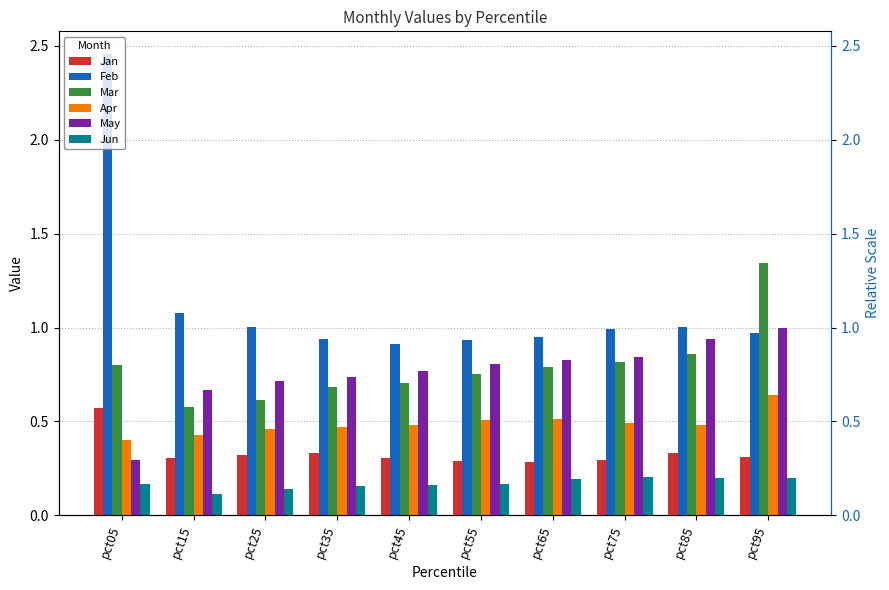

Reading left to right, list all the values displayed in this chart.

Jan: pct05=0.6	pct15=0.3	pct25=0.3	pct35=0.3	pct45=0.3	pct55=0.3	pct65=0.3	pct75=0.3	pct85=0.3	pct95=0.3
Feb: pct05=2.5	pct15=1.1	pct25=1.0	pct35=0.9	pct45=0.9	pct55=0.9	pct65=0.9	pct75=1.0	pct85=1.0	pct95=1.0
Mar: pct05=0.8	pct15=0.6	pct25=0.6	pct35=0.7	pct45=0.7	pct55=0.8	pct65=0.8	pct75=0.8	pct85=0.9	pct95=1.3
Apr: pct05=0.4	pct15=0.4	pct25=0.5	pct35=0.5	pct45=0.5	pct55=0.5	pct65=0.5	pct75=0.5	pct85=0.5	pct95=0.6
May: pct05=0.3	pct15=0.7	pct25=0.7	pct35=0.7	pct45=0.8	pct55=0.8	pct65=0.8	pct75=0.8	pct85=0.9	pct95=1.0
Jun: pct05=0.2	pct15=0.1	pct25=0.1	pct35=0.2	pct45=0.2	pct55=0.2	pct65=0.2	pct75=0.2	pct85=0.2	pct95=0.2